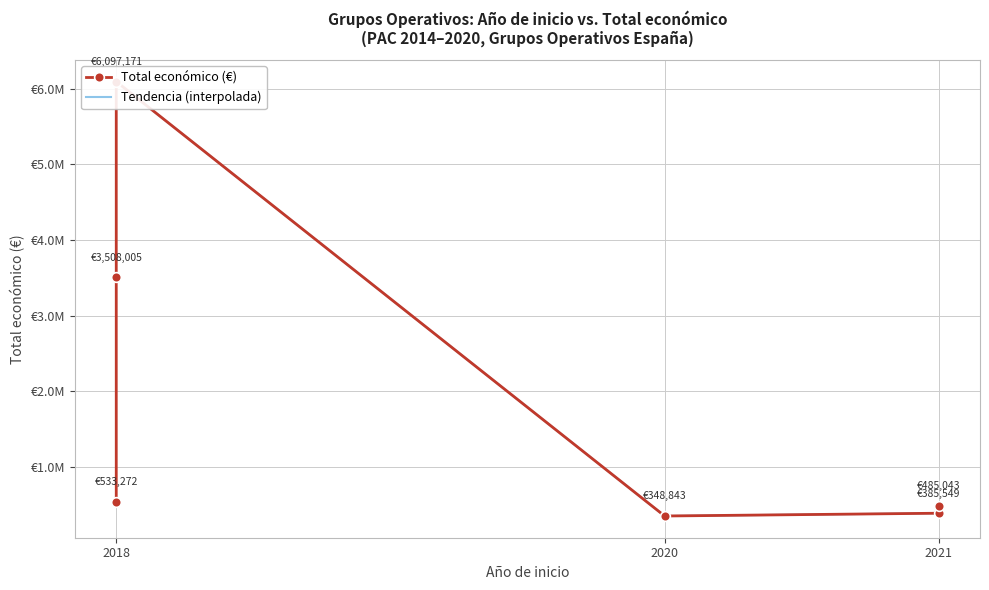

True or false: the data shows 498387 at ISAB
(2020).

False